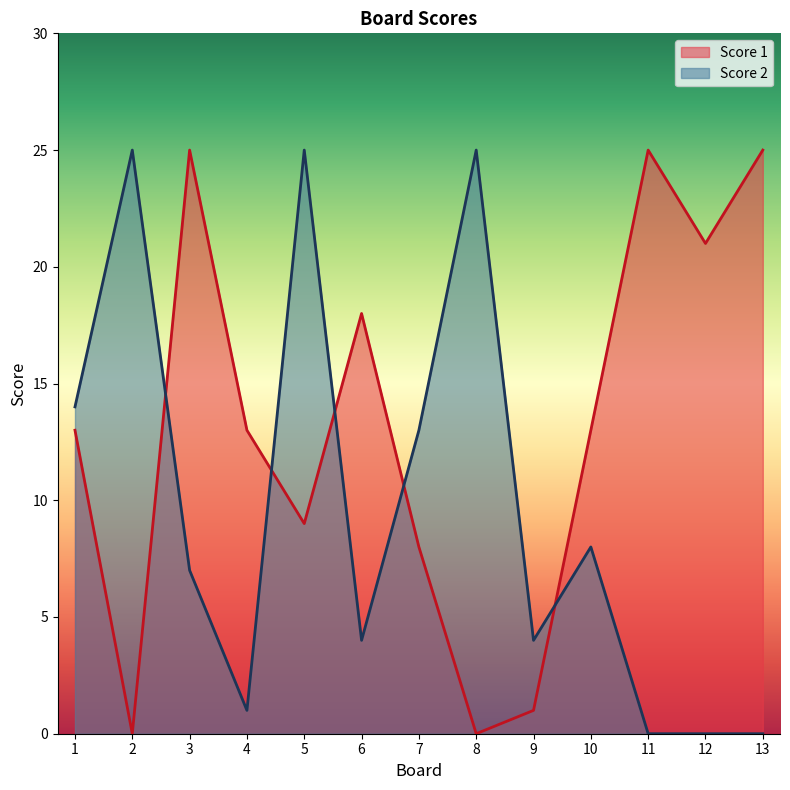

How many positive values does the Score 1 series have?

11